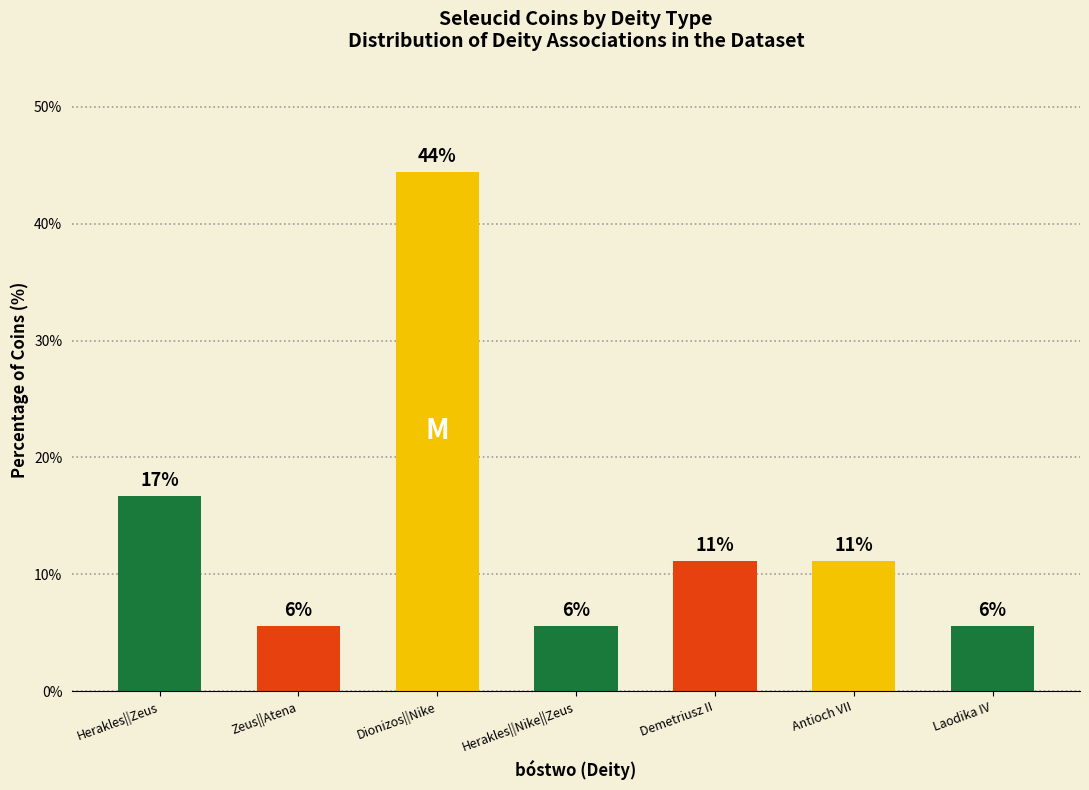

Reading left to right, extract all data points from this chart.

Herakles||Zeus=16.7	Zeus||Atena=5.6	Dionizos||Nike=44.4	Herakles||Nike||Zeus=5.6	Demetriusz II=11.1	Antioch VII=11.1	Laodika IV=5.6